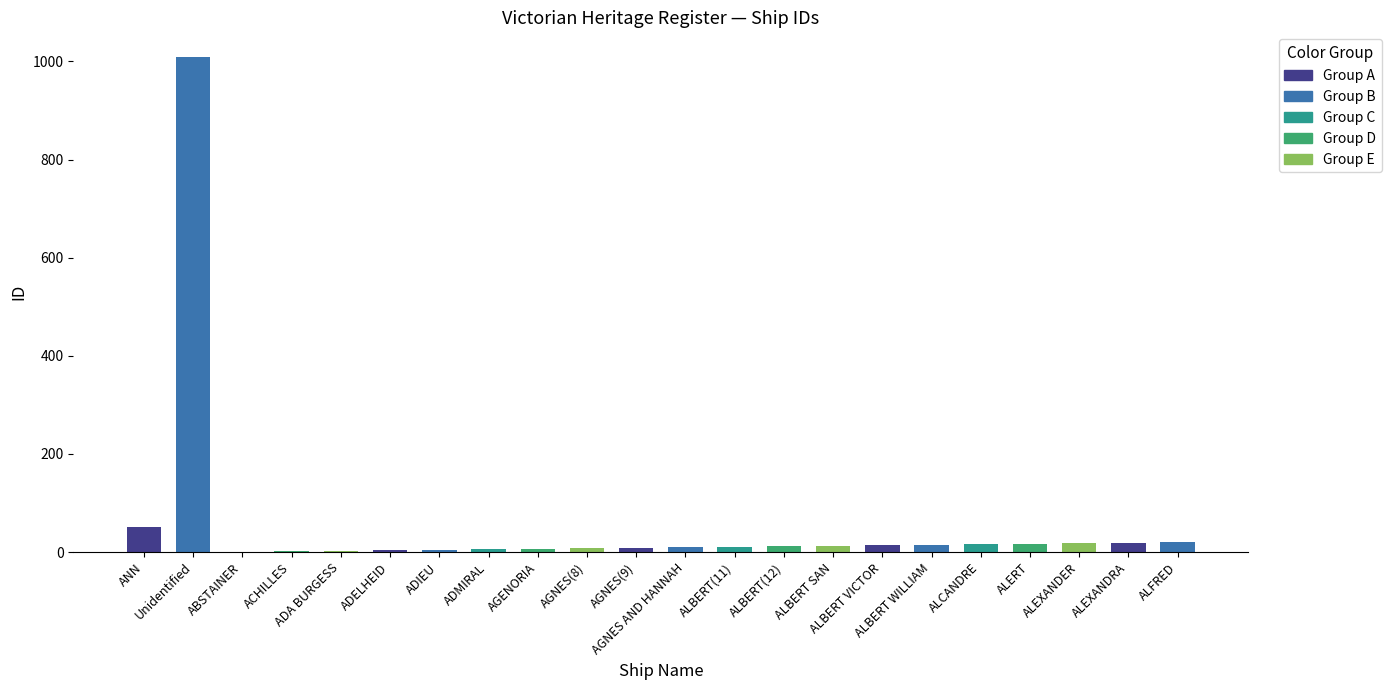

Reading right to left, what are all the values shown in this chart?

ALFRED=20	ALEXANDRA=19	ALEXANDER=18	ALERT=17	ALCANDRE=16	ALBERT WILLIAM=15	ALBERT VICTOR=14	ALBERT SAN=13	ALBERT(12)=12	ALBERT(11)=11	AGNES AND HANNAH=10	AGNES(9)=9	AGNES(8)=8	AGENORIA=7	ADMIRAL=6	ADIEU=5	ADELHEID=4	ADA BURGESS=3	ACHILLES=2	ABSTAINER=1	Unidentified=1009	ANN=51